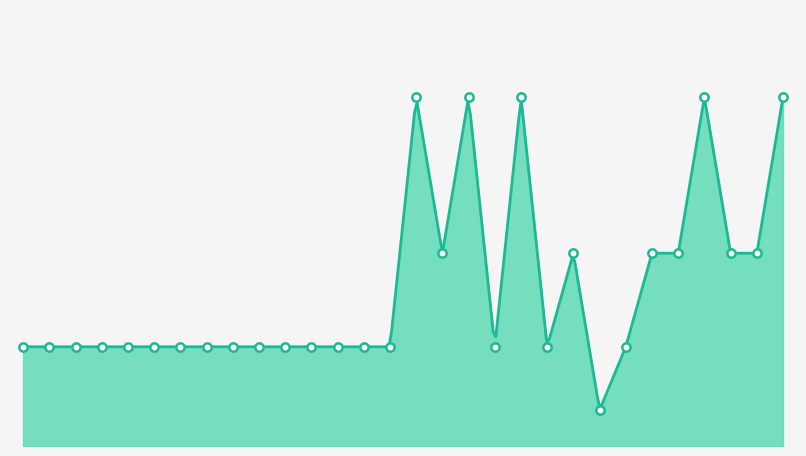

At which label is the value closest to 154917?

SOLBIATE OLONA